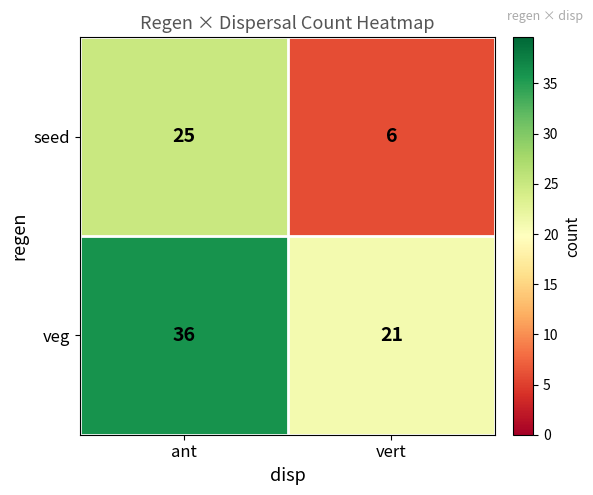

Which series changed the most between ant and vert?

seed